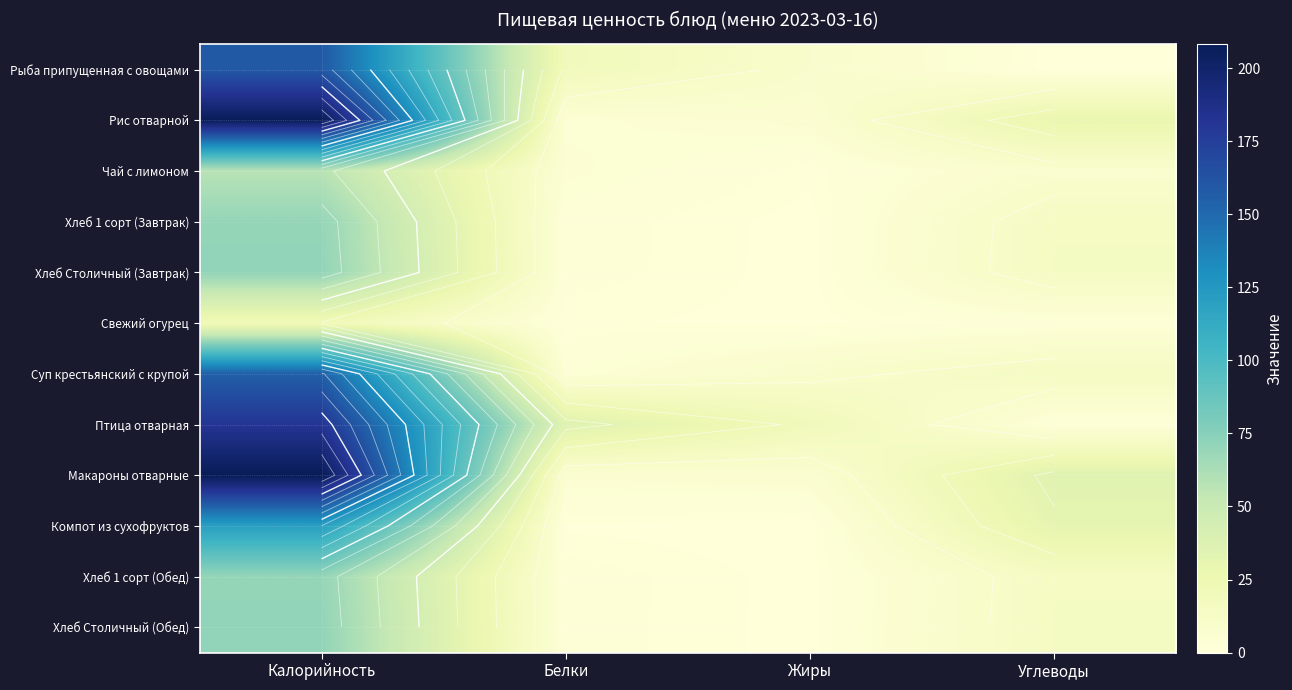

At Калорийность, list the series in order from smallest to largest.

Свежий огурец, Чай с лимоном, Хлеб 1 сорт (Завтрак), Хлеб 1 сорт (Обед), Хлеб Столичный (Завтрак), Хлеб Столичный (Обед), Компот из сухофруктов, Суп крестьянский с крупой, Рыба припущенная с овощами, Птица отварная, Рис отварной, Макароны отварные